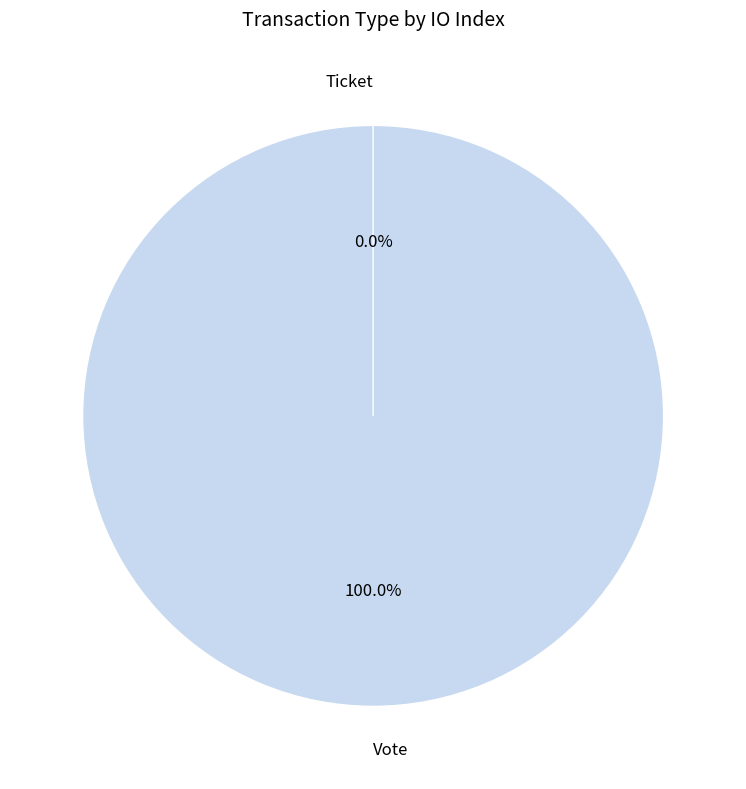

Combined, what portion of the pie is Ticket and Vote?

100.0%